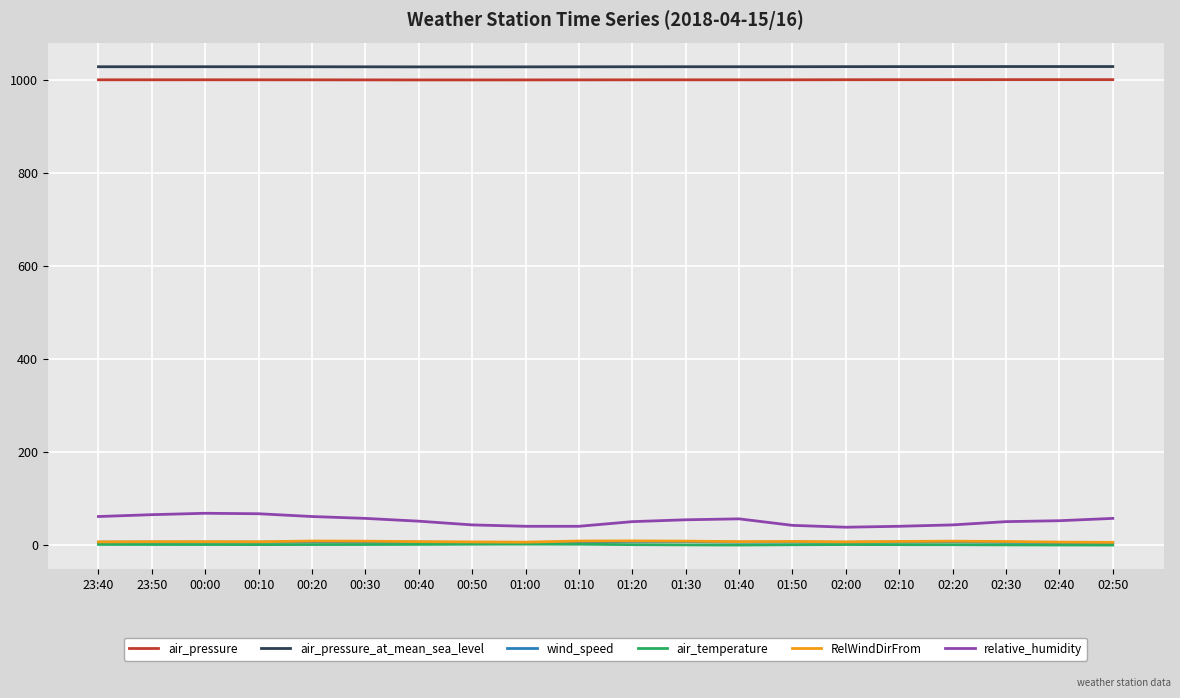

True or false: air_temperature and RelWindDirFrom intersect in this chart.

False